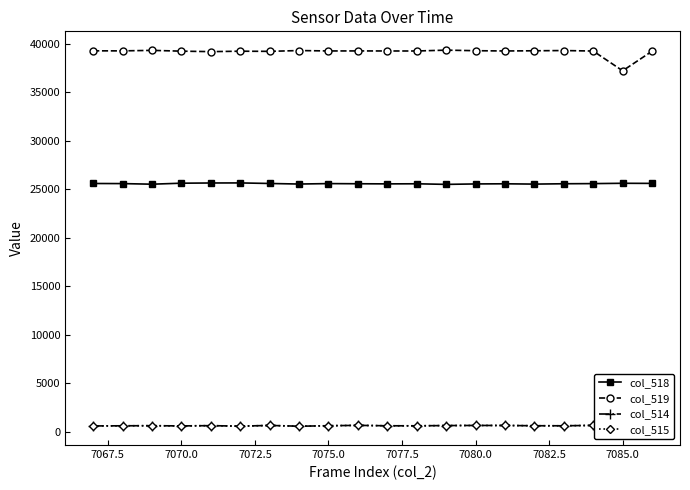

True or false: col_518 and col_519 cross at least once.

False